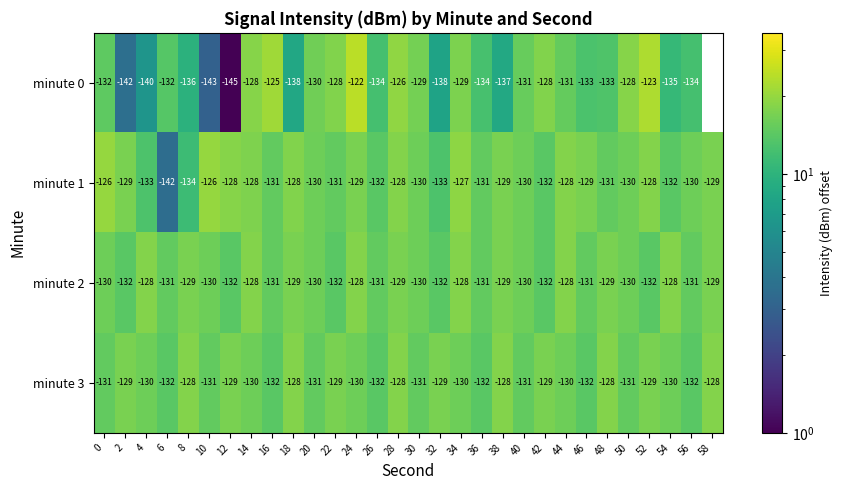

What is the difference between the highest and lowest values at 48?

5